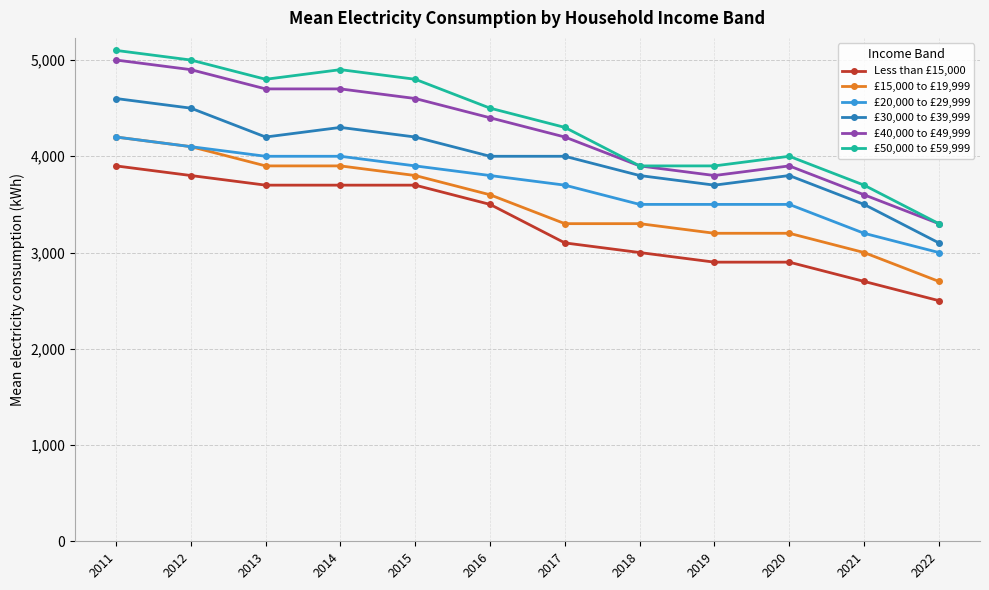

True or false: Less than £15,000 has a value of 1988 at 2019.

False